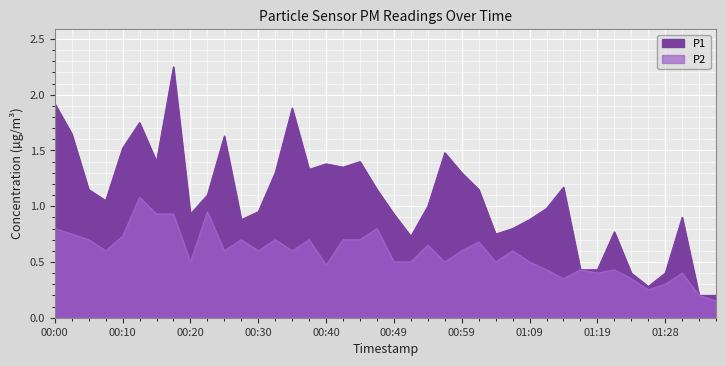

How many data points does each series have?

40